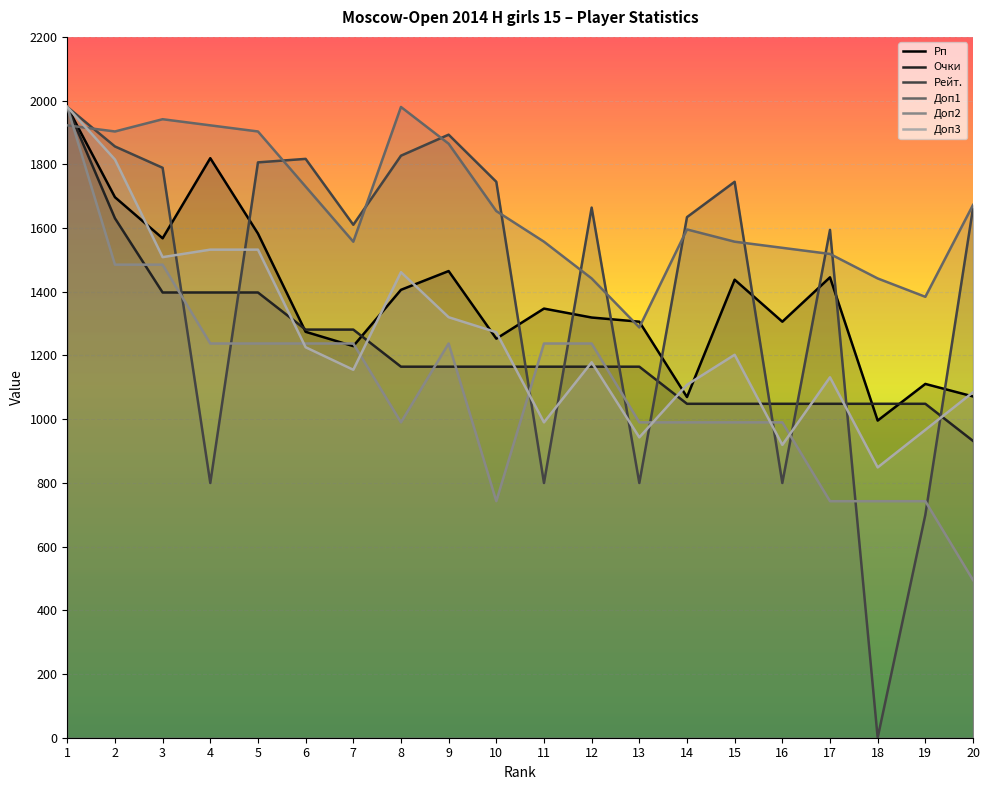

What is the difference between the Доп2 values at 8 and 4?

247.5